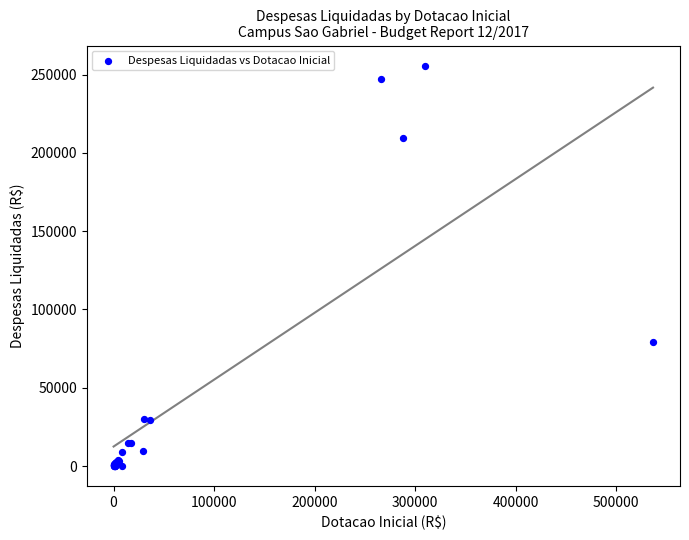

What Y value in the scatter plot is closest to 127861?

79222.2